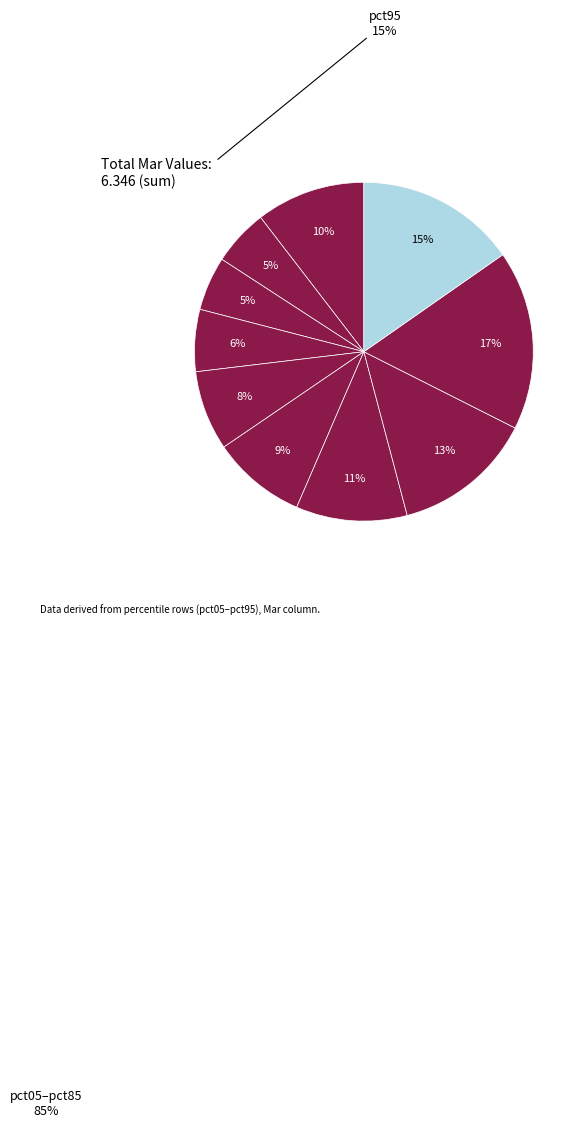

Rank the categories by value from highest to lowest.

pct85, pct95, pct75, pct65, pct05, pct55, pct45, pct35, pct15, pct25